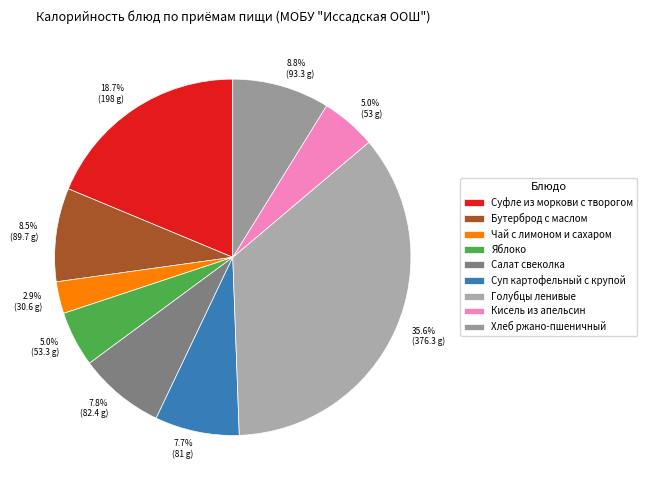

Is there a majority slice in this chart?

No